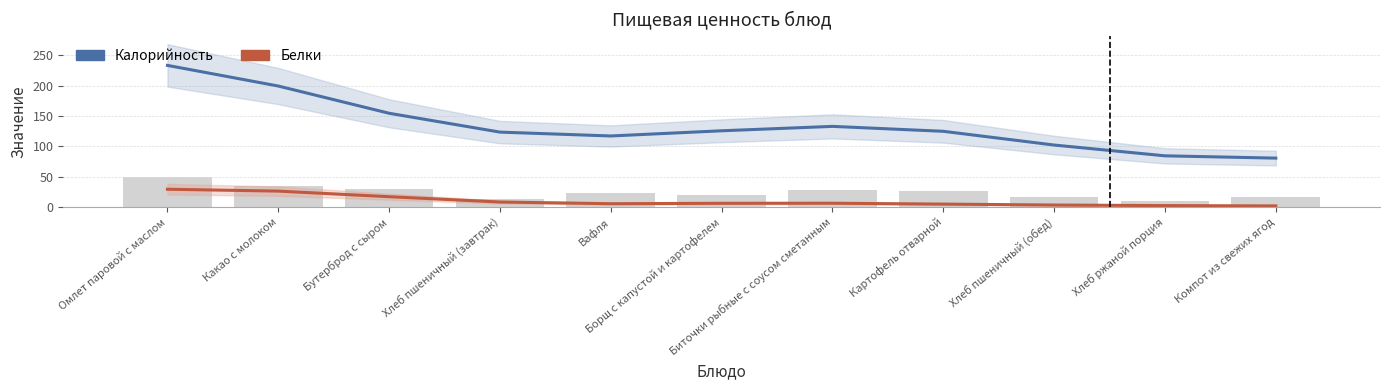

Which category has the highest value across all series?

Омлет паровой с маслом